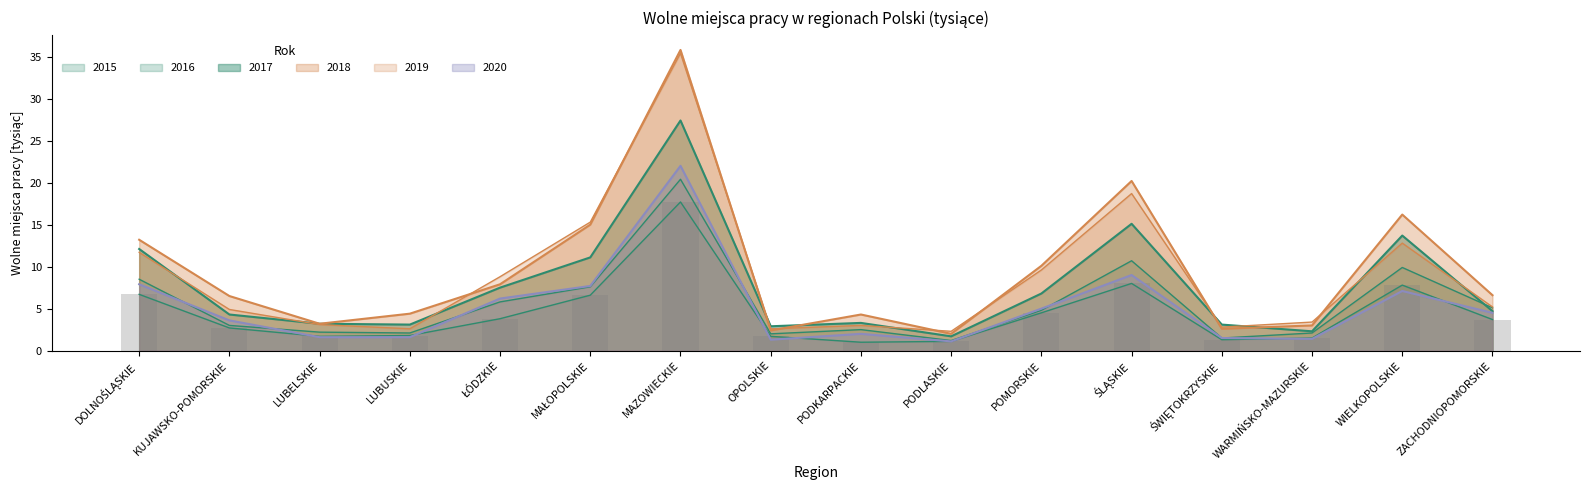

The value of 2015 at PODLASKIE is 1.1. True or false?

True